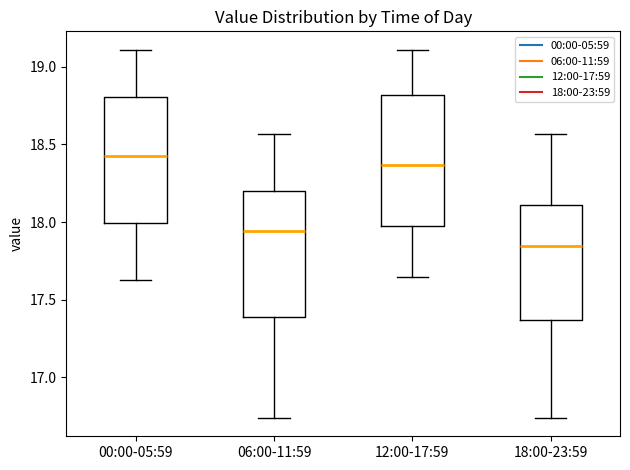

Which box's median line is the highest?

00:00-05:59